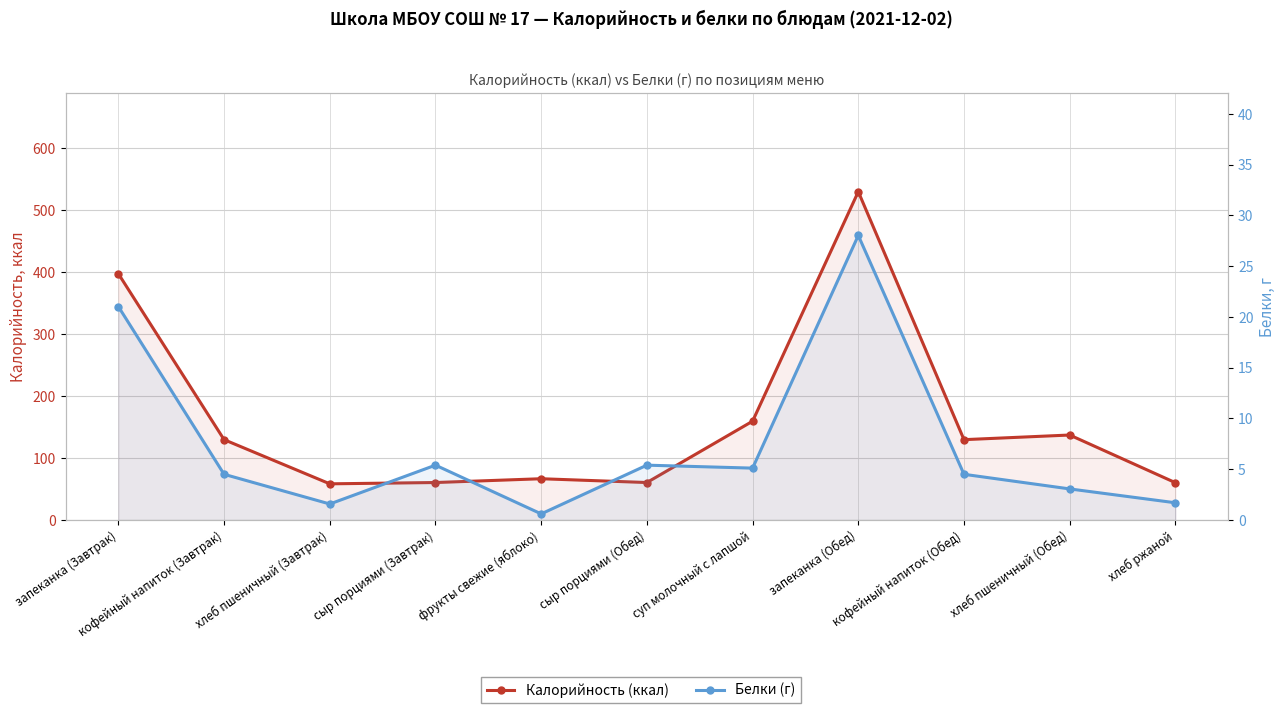

What is the difference between the Белки (г) values at сыр порциями (Обед) and кофейный напиток (Завтрак)?

0.9